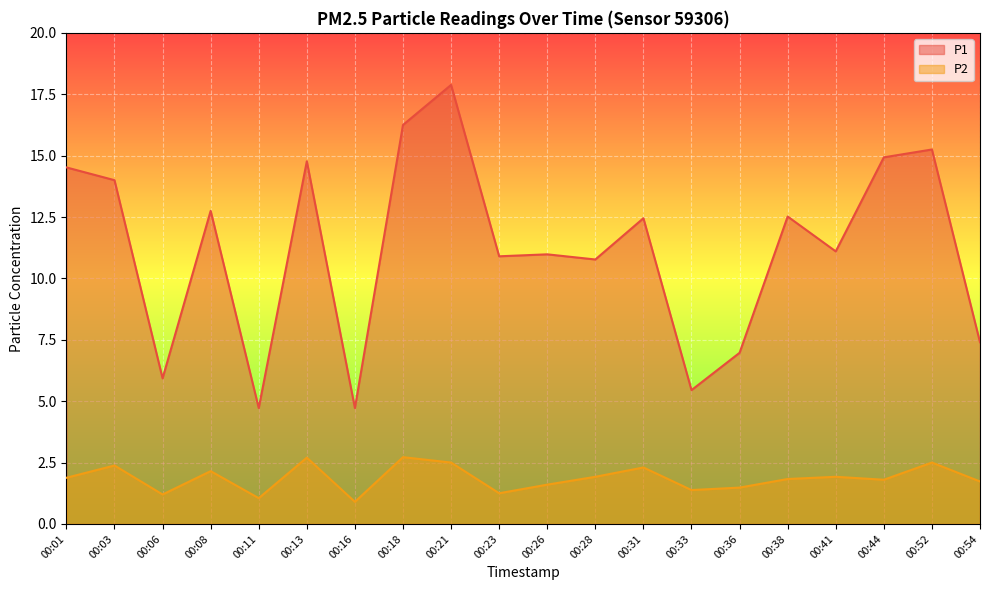

At how many categories does at least one series exceed 16?

2